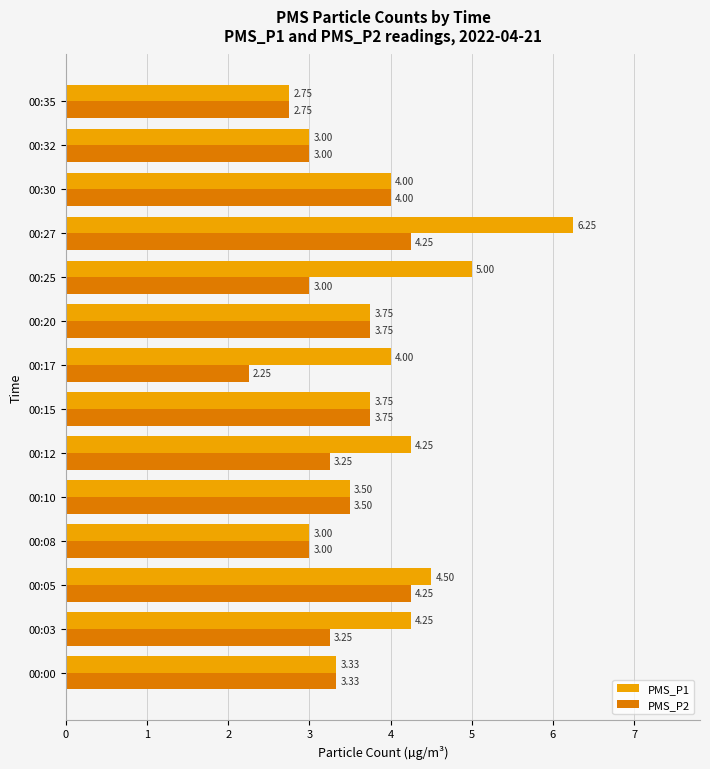

List the series in order of their overall mean, highest first.

PMS_P1, PMS_P2